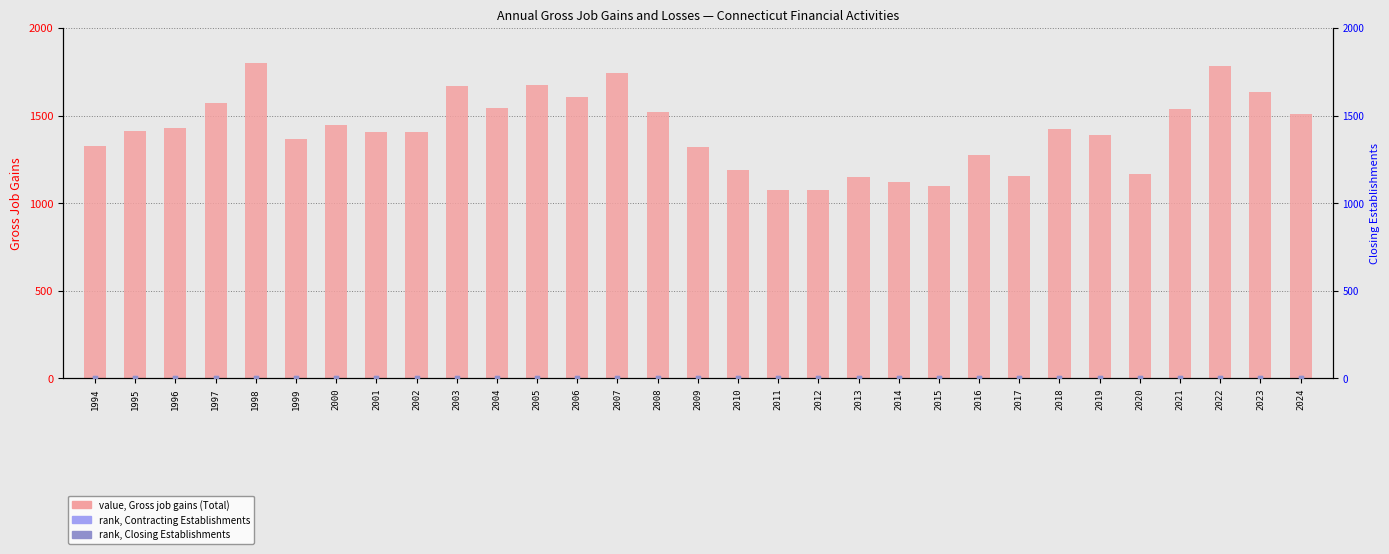

Is the value of Closing Establishments at 2021 greater than the value of Gross job gains (Total) at 2015?

No